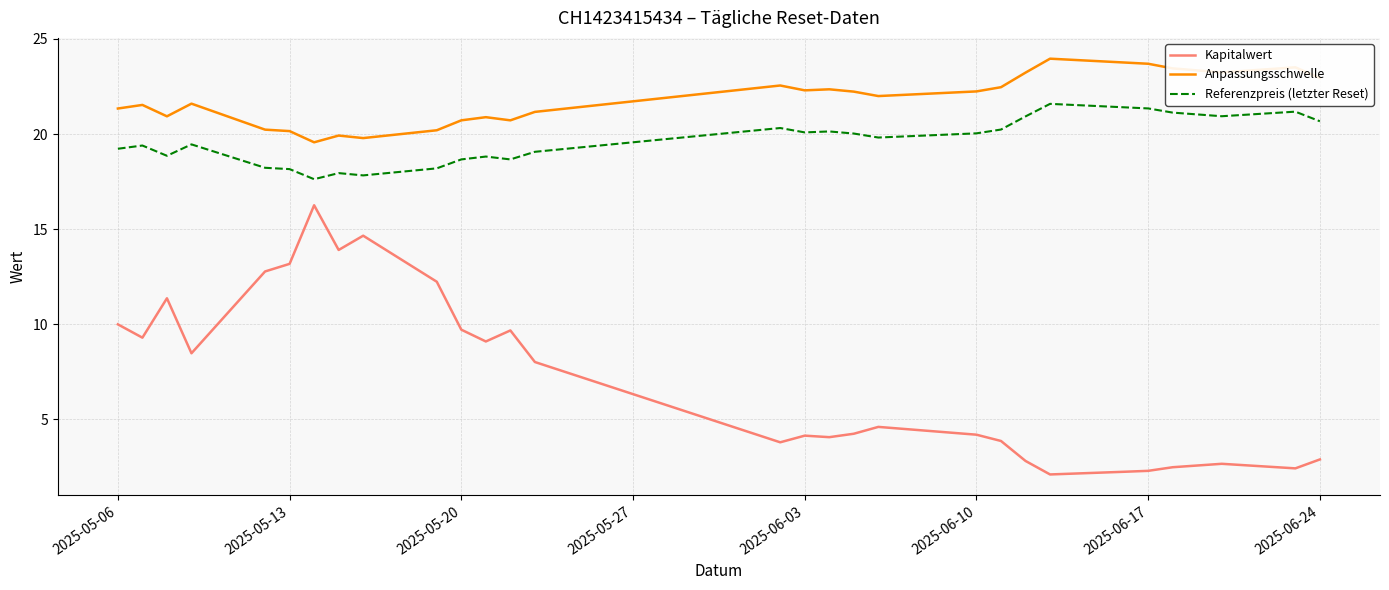

Which series has the largest total across all categories?

Anpassungsschwelle